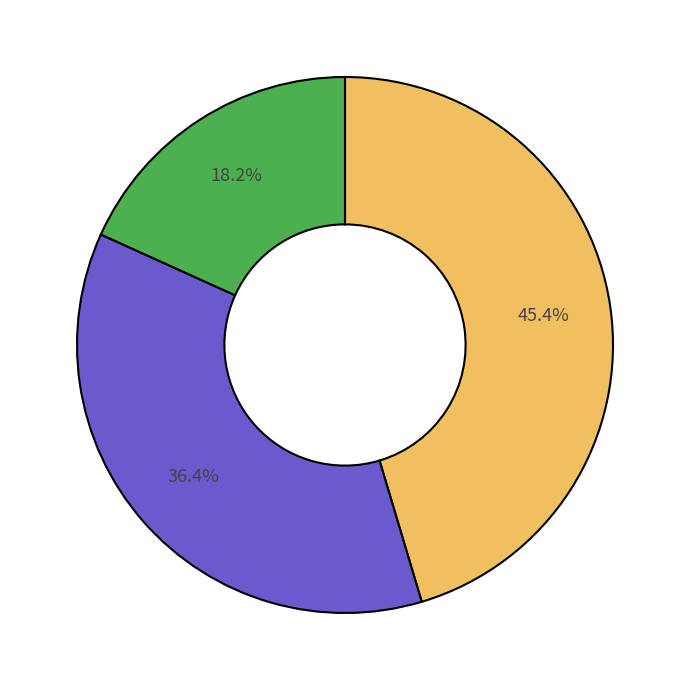

How many segments does this pie chart have?

3